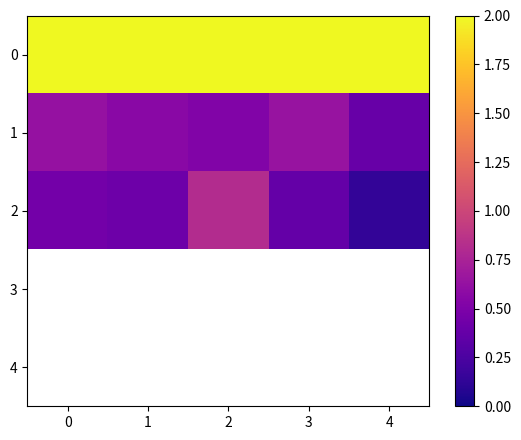

Which series has the largest range (max minus min)?

2